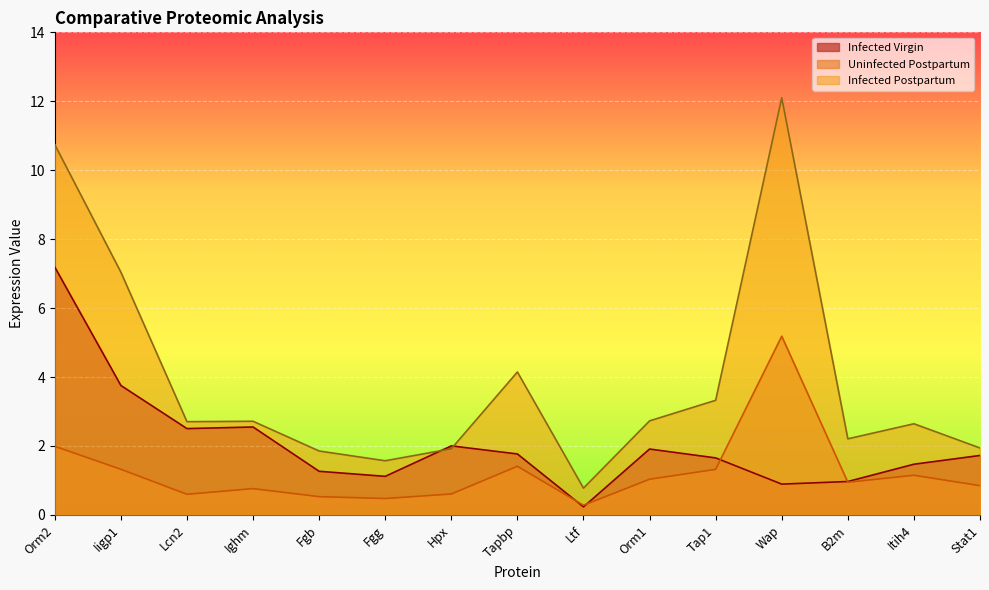

At how many categories does at least one series exceed 7?

3